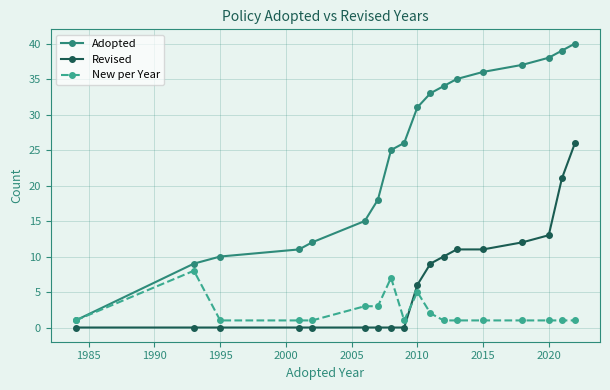

True or false: Adopted has more than 2 interior local peaks.

False